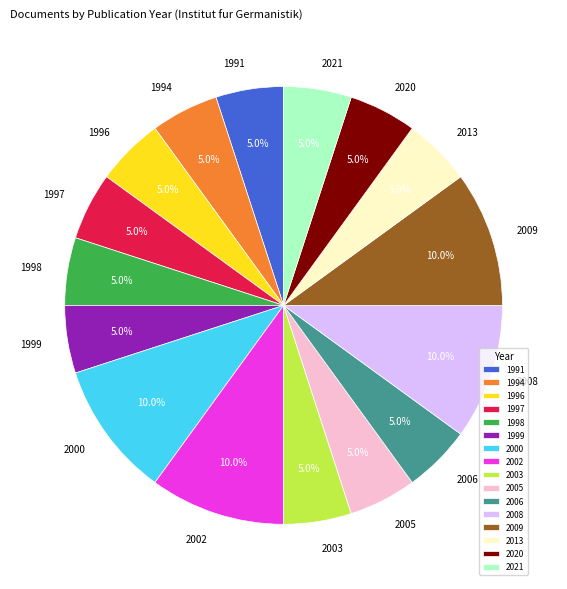

What portion of the pie excludes 1994?

95.0%